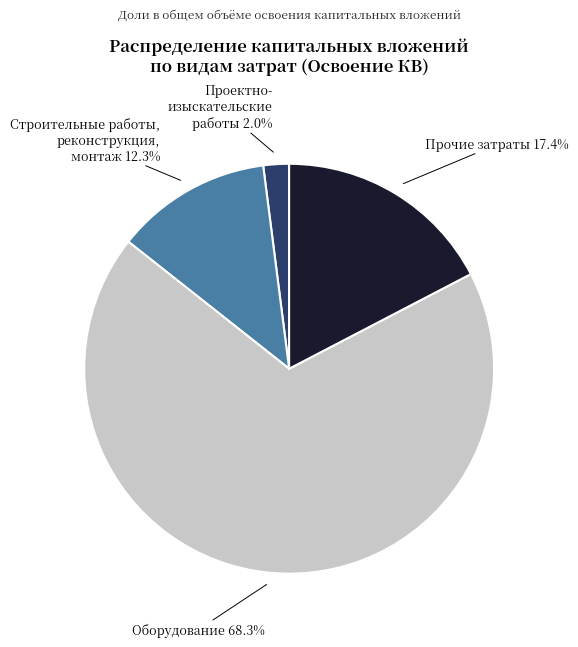

Does any single category account for the majority?

Yes